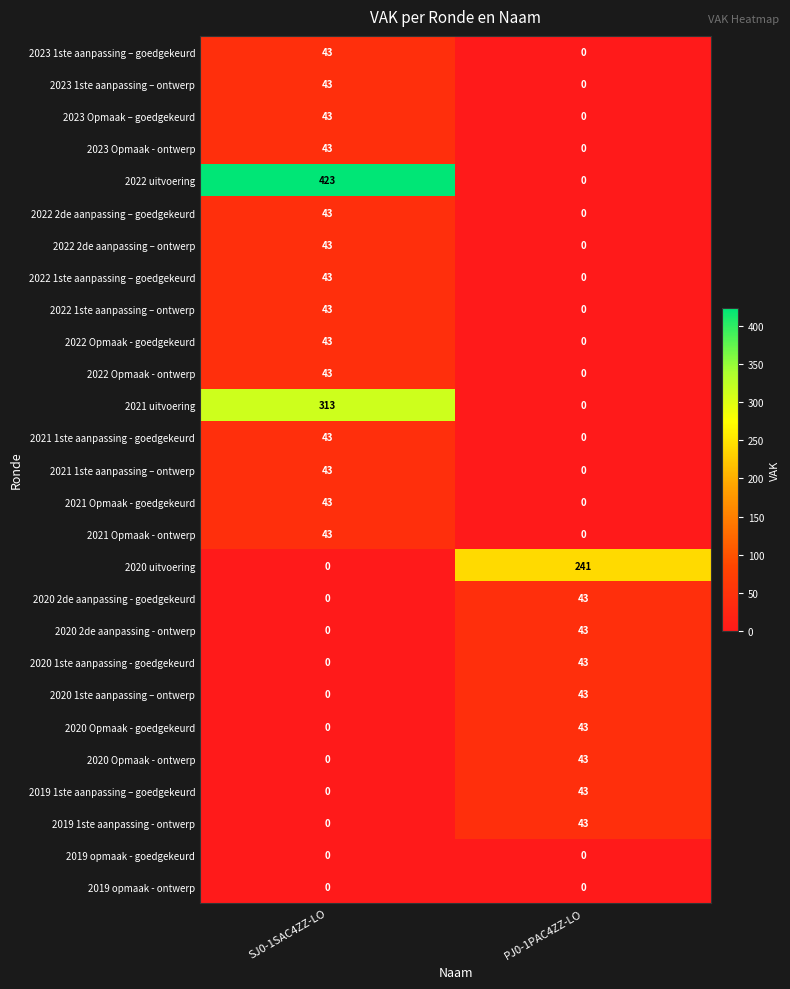

What is the difference between the highest and lowest values at SJ0-1SAC4ZZ-LO?

423